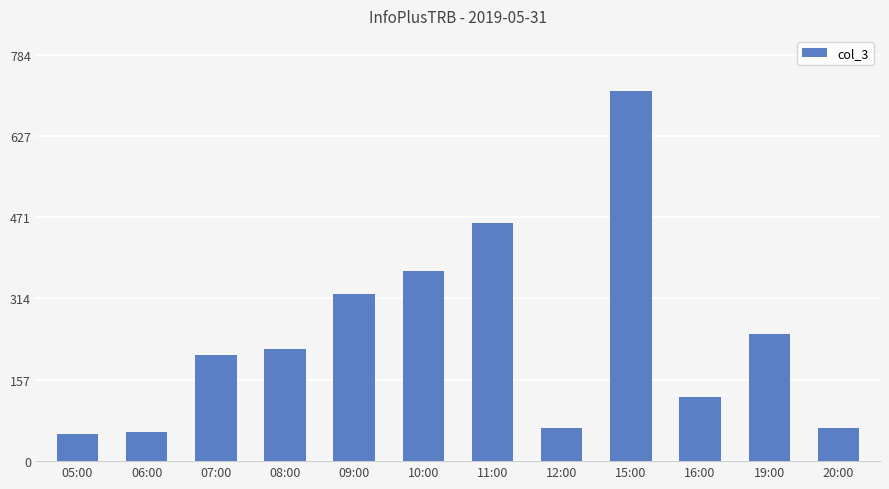

Which has a higher value, 16:00 or 10:00?

10:00